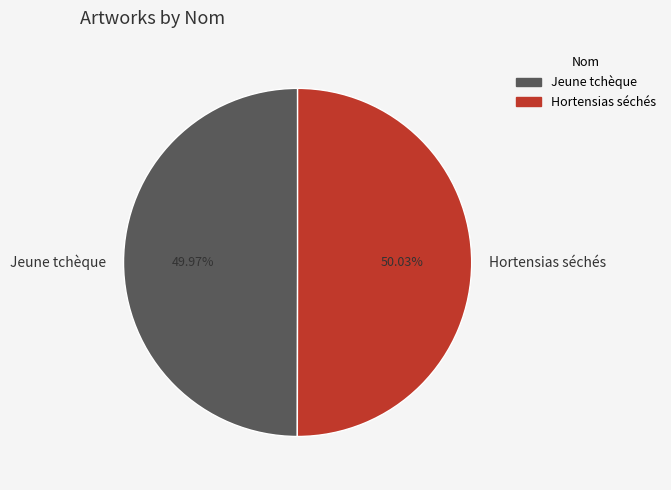

To the nearest percent, what percentage of the pie is Hortensias séchés?

50%